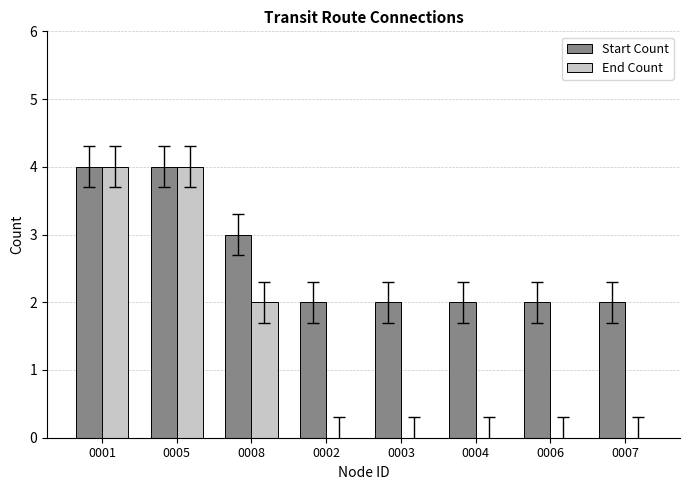

What is the maximum value for End Count?

4